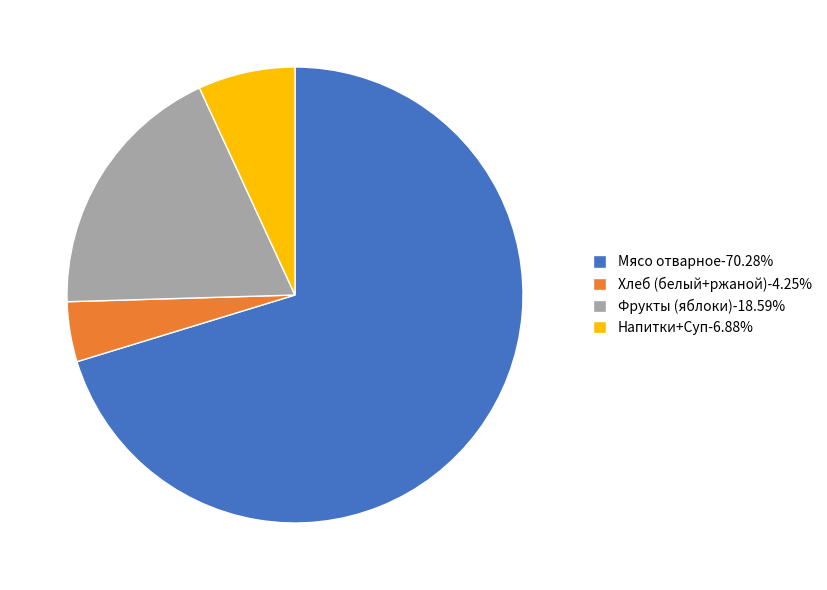

Is there a majority slice in this chart?

Yes